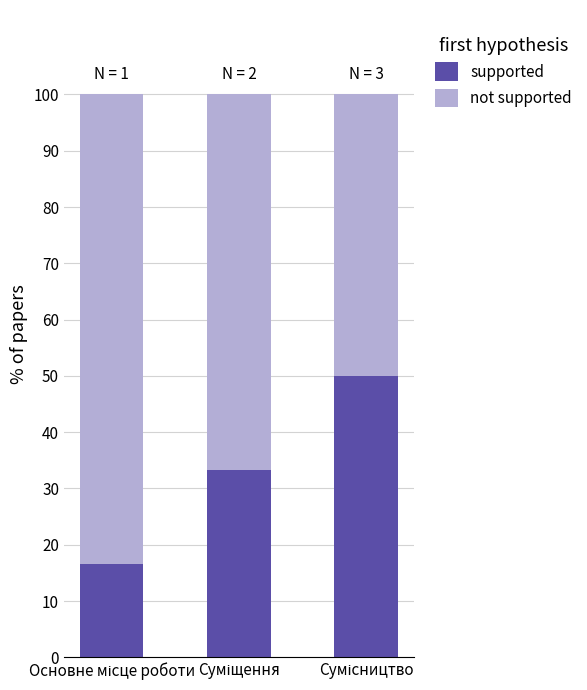

What is the difference between the maximum and minimum values in the supported series?

33.3